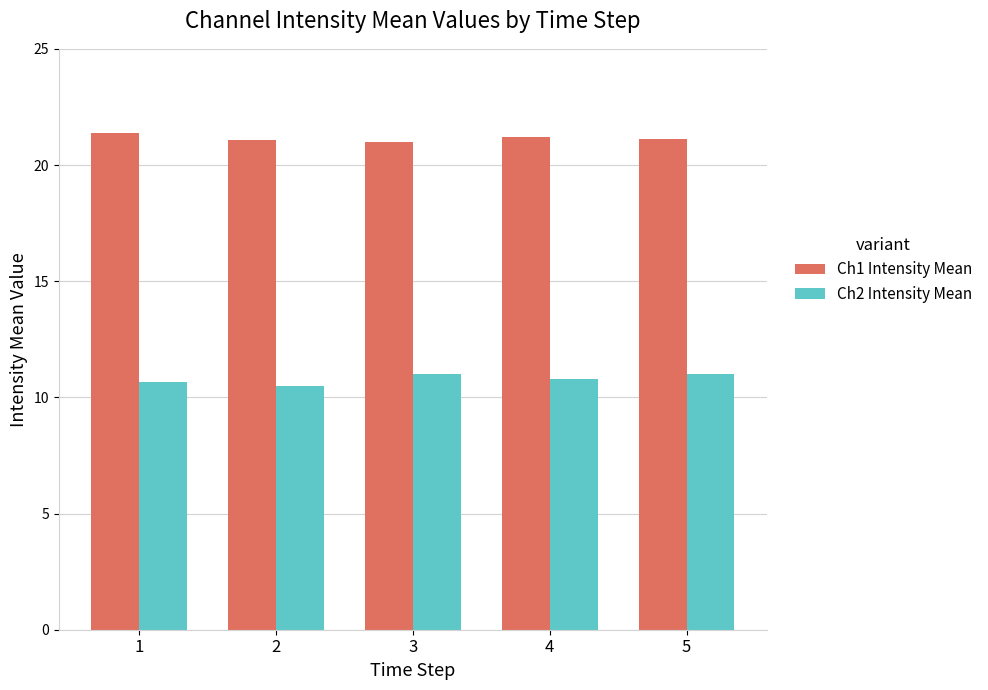

What is the difference between the highest and lowest values at 3?

10.0